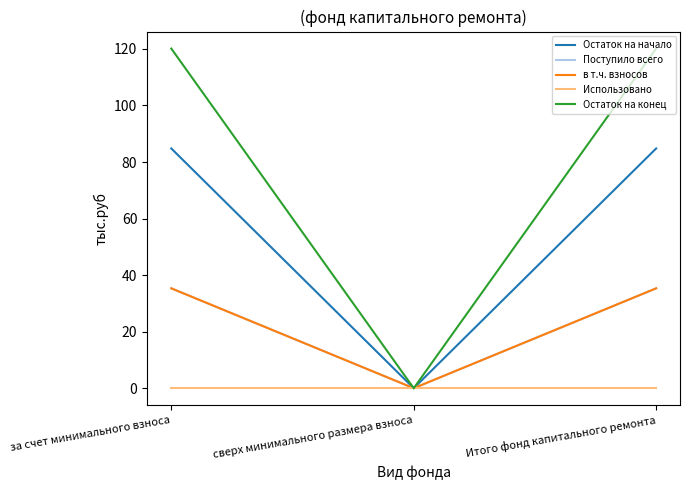

Reading left to right, extract all data points from this chart.

Остаток на начало: за счет минимального взноса=84.8	сверх минимального размера взноса=0.0	Итого фонд капитального ремонта=84.8
Поступило всего: за счет минимального взноса=35.3	сверх минимального размера взноса=0.0	Итого фонд капитального ремонта=35.3
в т.ч. взносов: за счет минимального взноса=35.3	сверх минимального размера взноса=0.0	Итого фонд капитального ремонта=35.3
Использовано: за счет минимального взноса=0.0	сверх минимального размера взноса=0.0	Итого фонд капитального ремонта=0.0
Остаток на конец: за счет минимального взноса=120.1	сверх минимального размера взноса=0.0	Итого фонд капитального ремонта=120.1